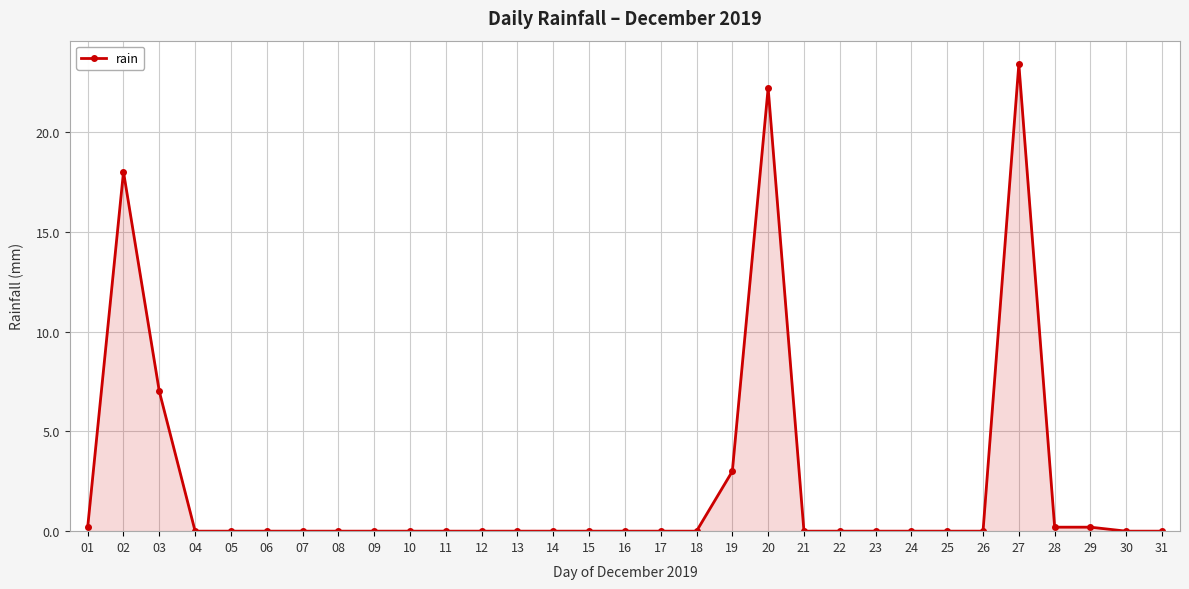

Count the number of categories in the chart.

31